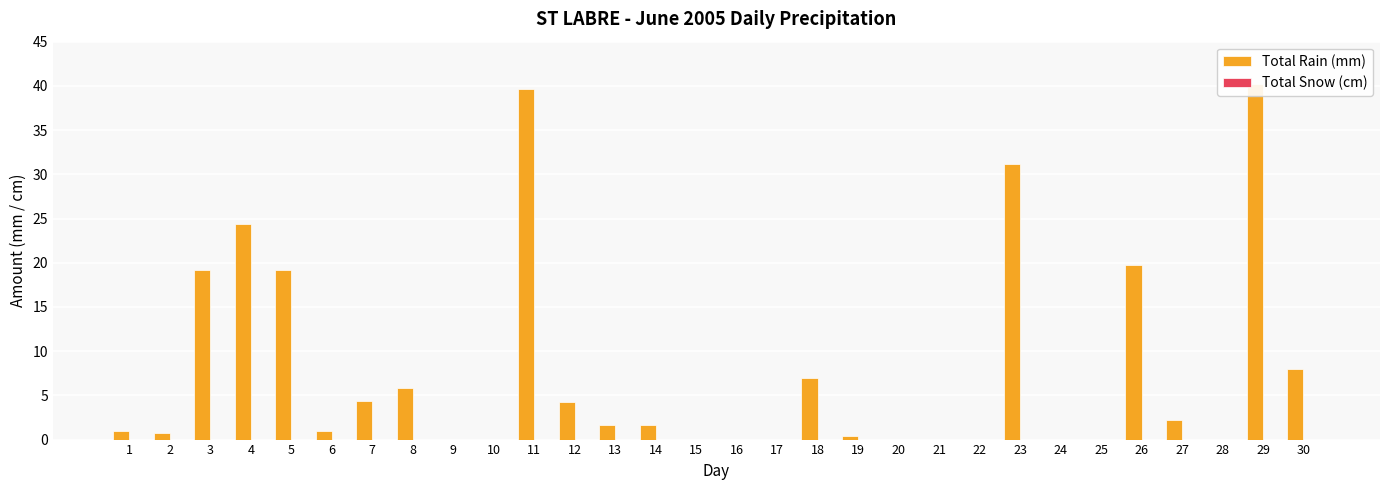

Does the chart contain stacked bars?

No